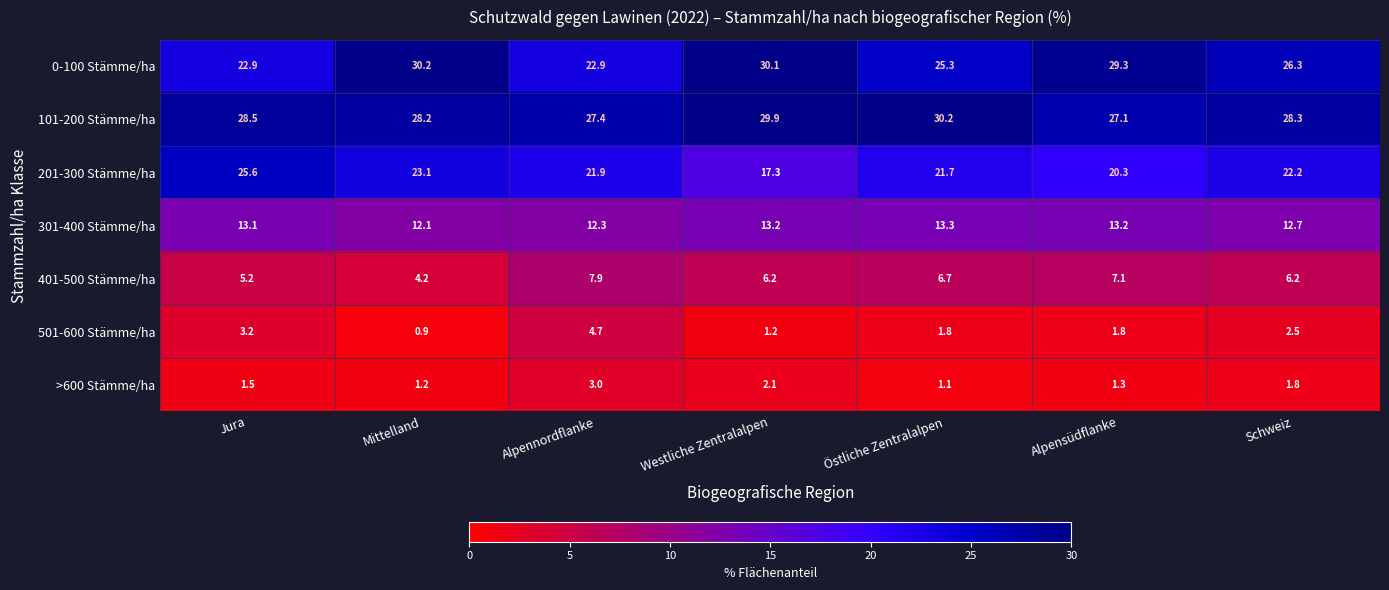

What is the greatest value displayed?

30.2